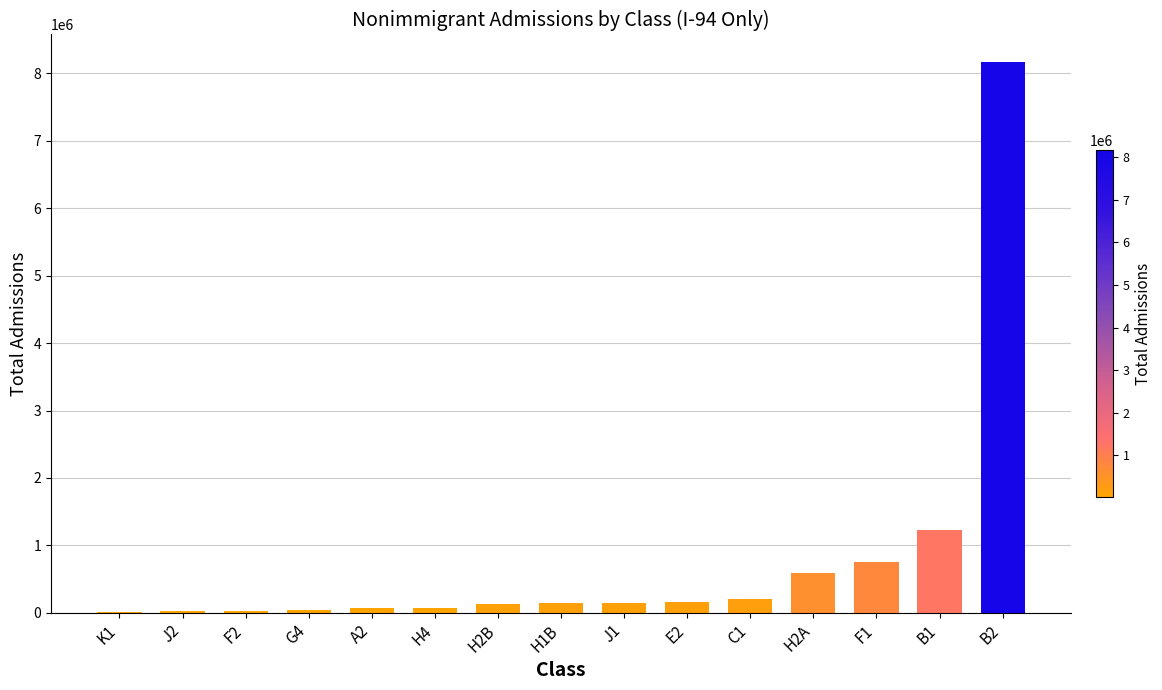

What is the change in value from J2 to J1?

+128102